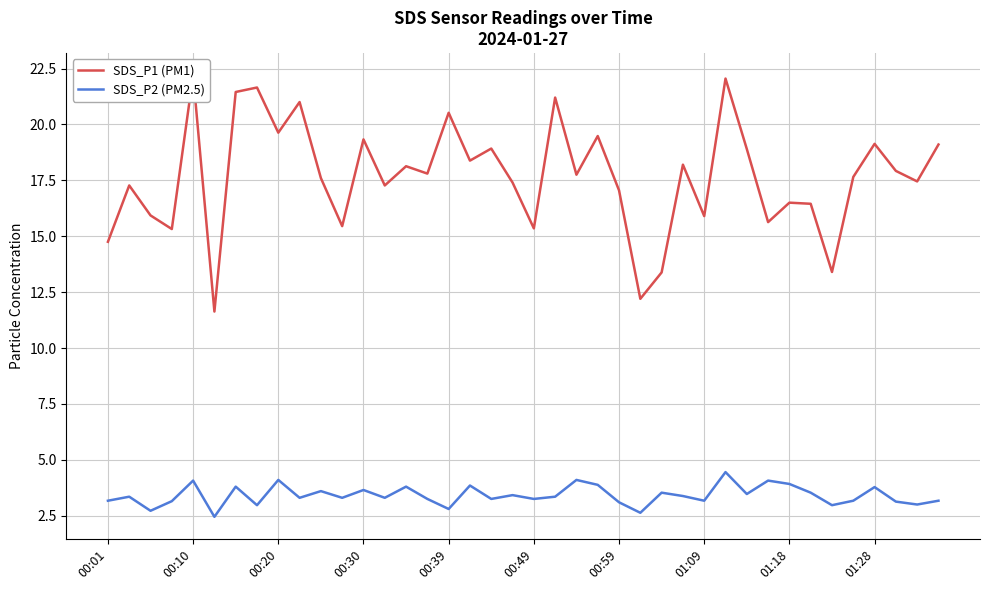

In SDS_P1 (PM1), how many points are lower than both neighbors (excluding endpoints)?

14